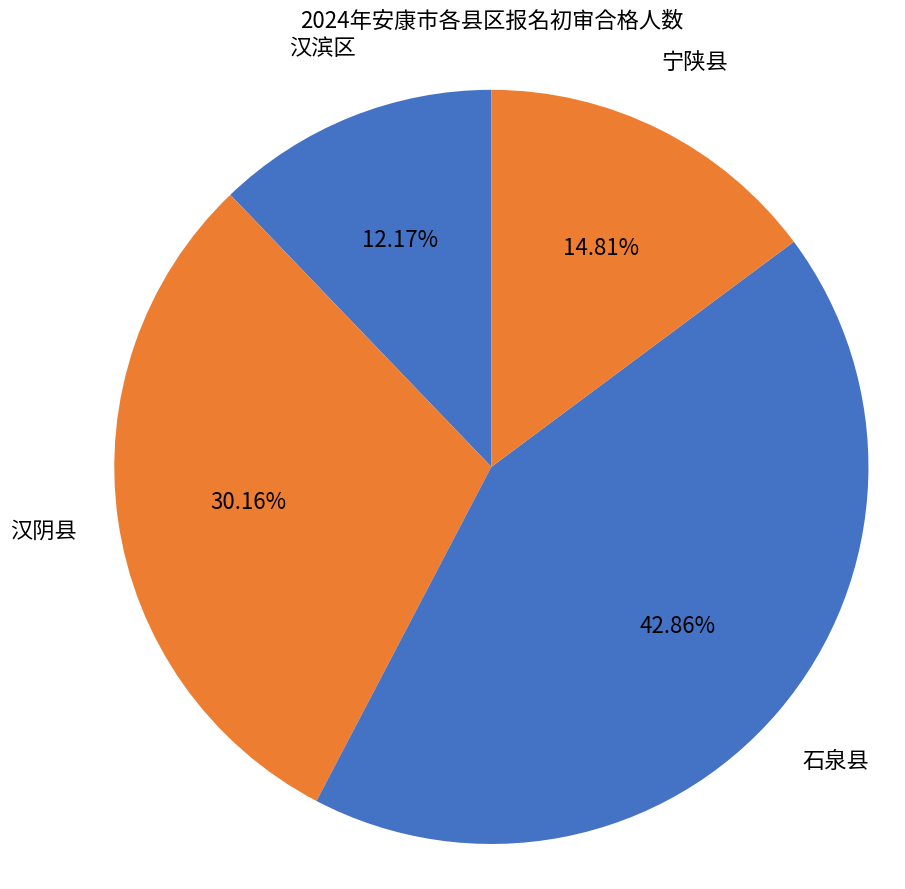

To the nearest percent, what is the difference between the 汉滨区 and 宁陕县 slice percentages?

3%